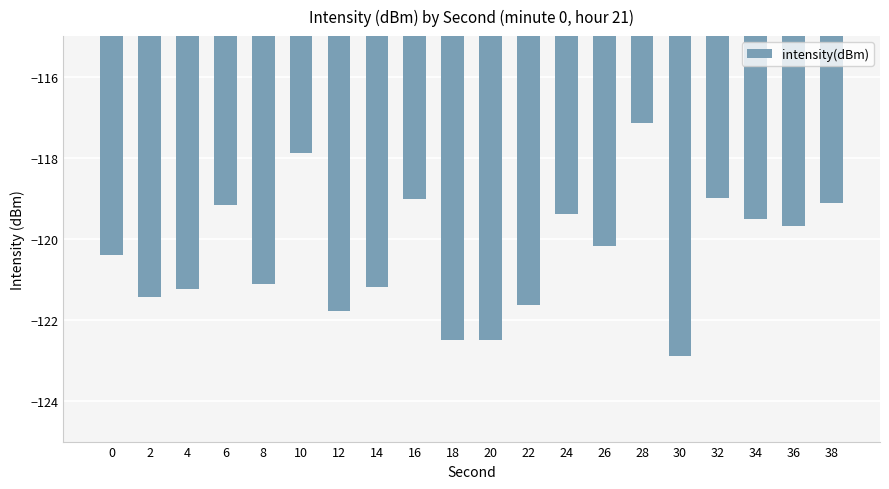

What is the value of the 14th bar from the left?

-120.2